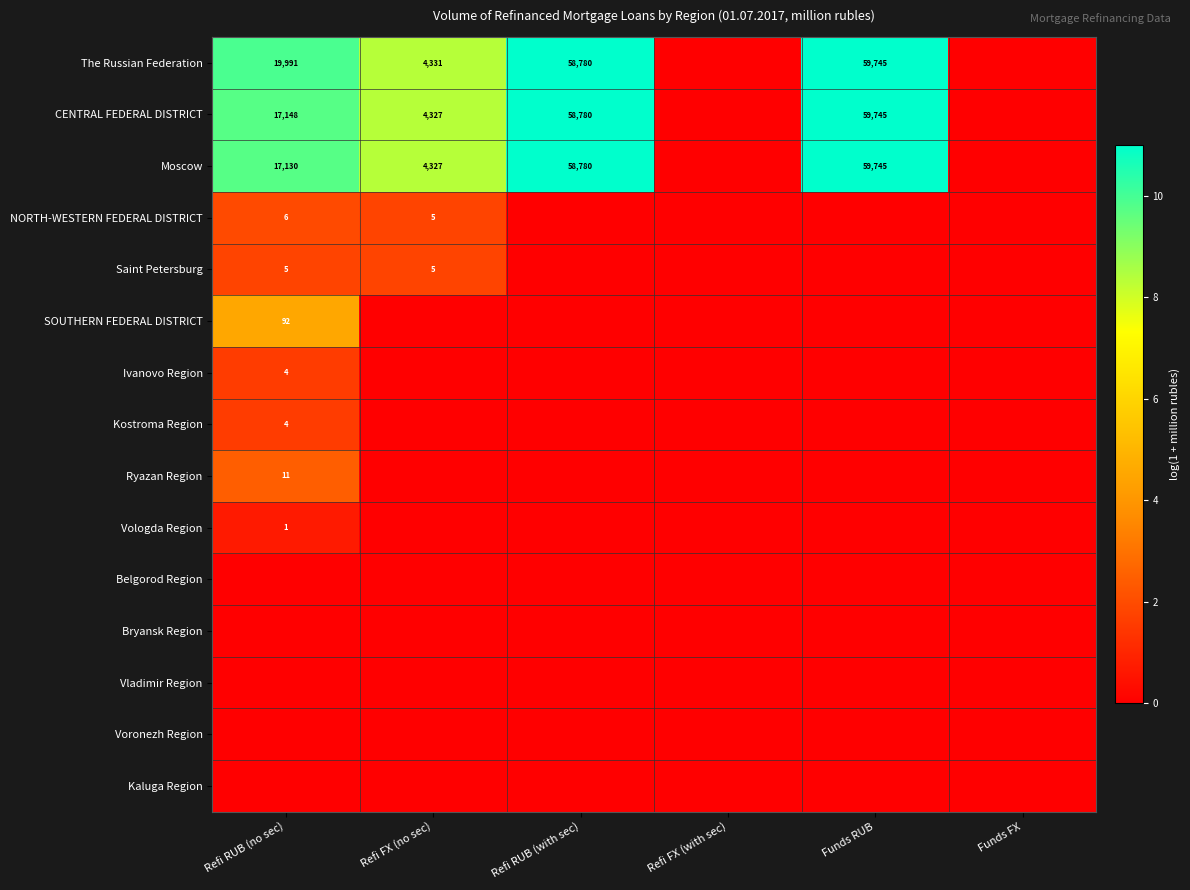

Is it true that Ryazan Region equals 6 at Refi RUB (no sec)?

False